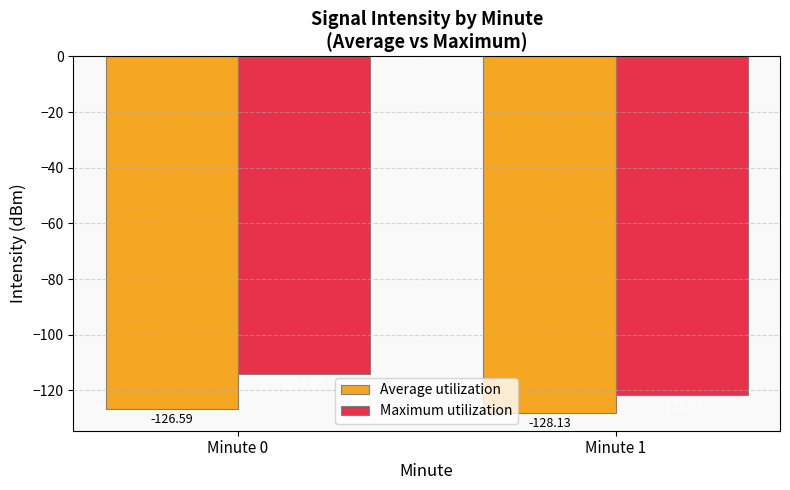

What is the sum of the Maximum utilization values at Minute 1 and Minute 0?

-235.7